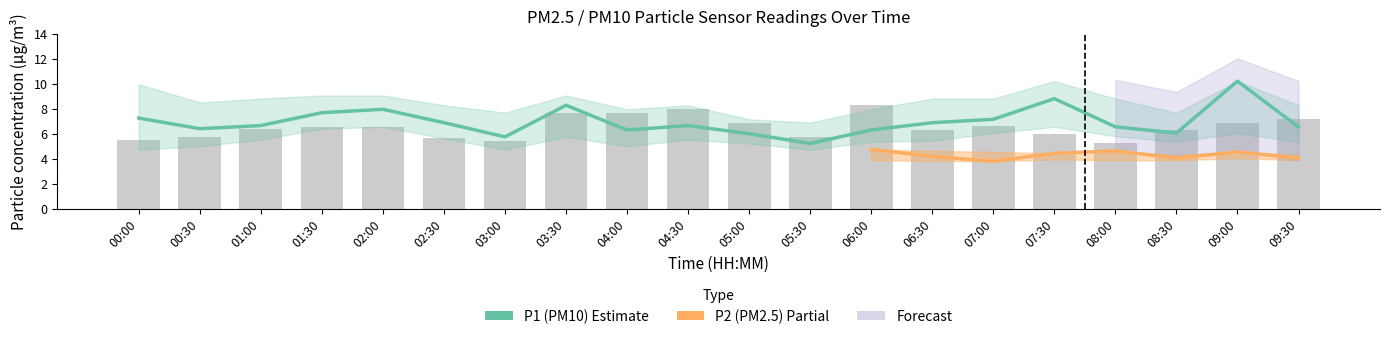

What is the sum of all values?

139.5